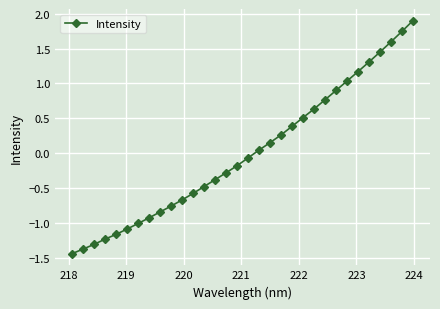

What is the difference between the second highest and second lowest values?

3.1